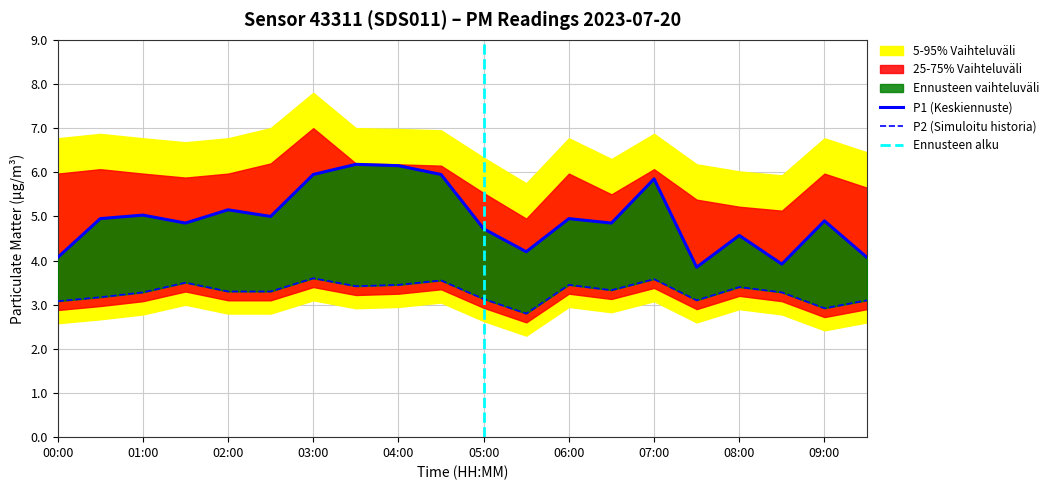

Does the chart display data point markers on the line(s)?

No